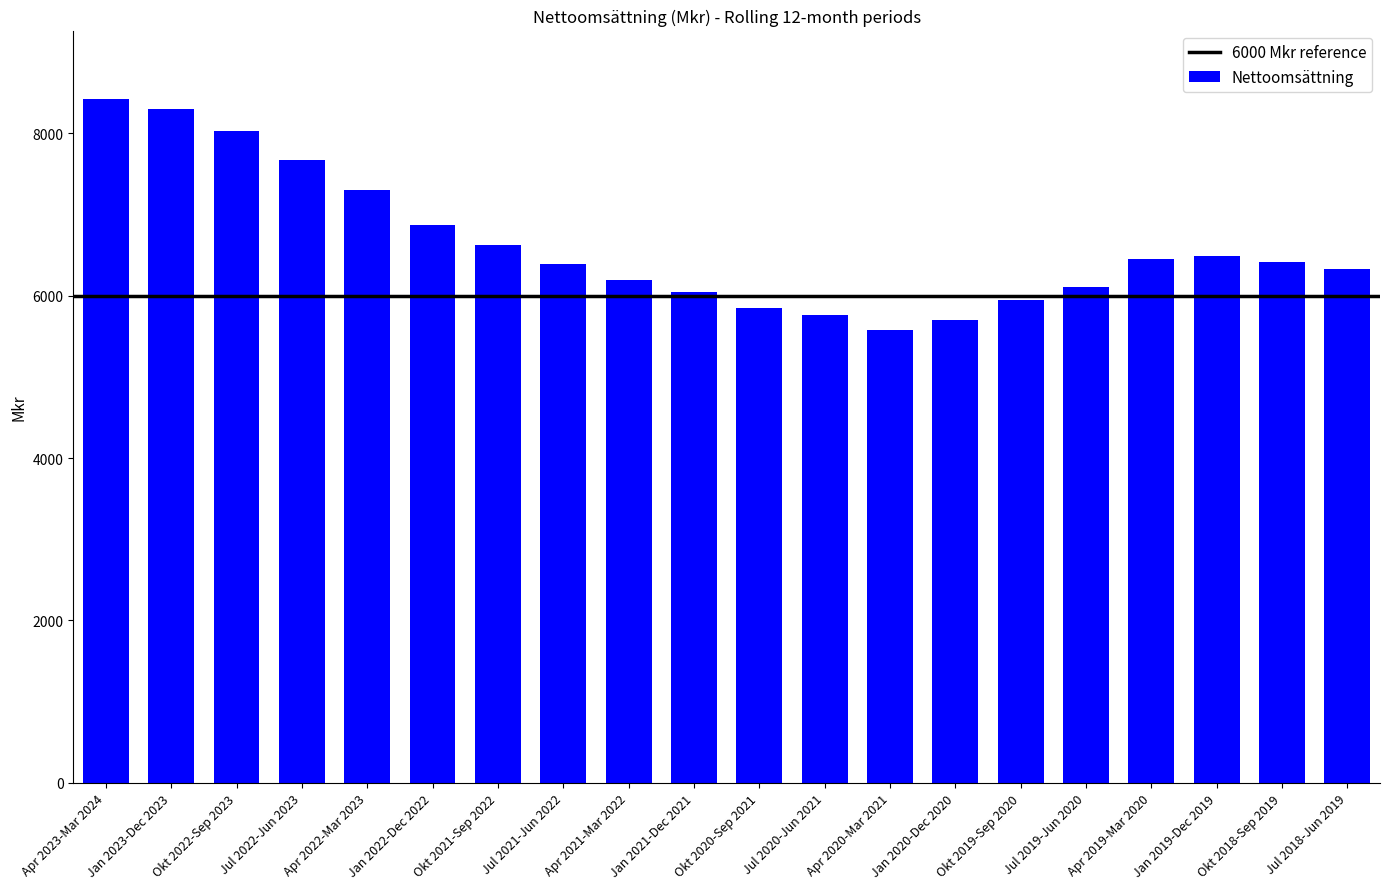

The value at Jul 2021-Jun 2022 is 10596. True or false?

False